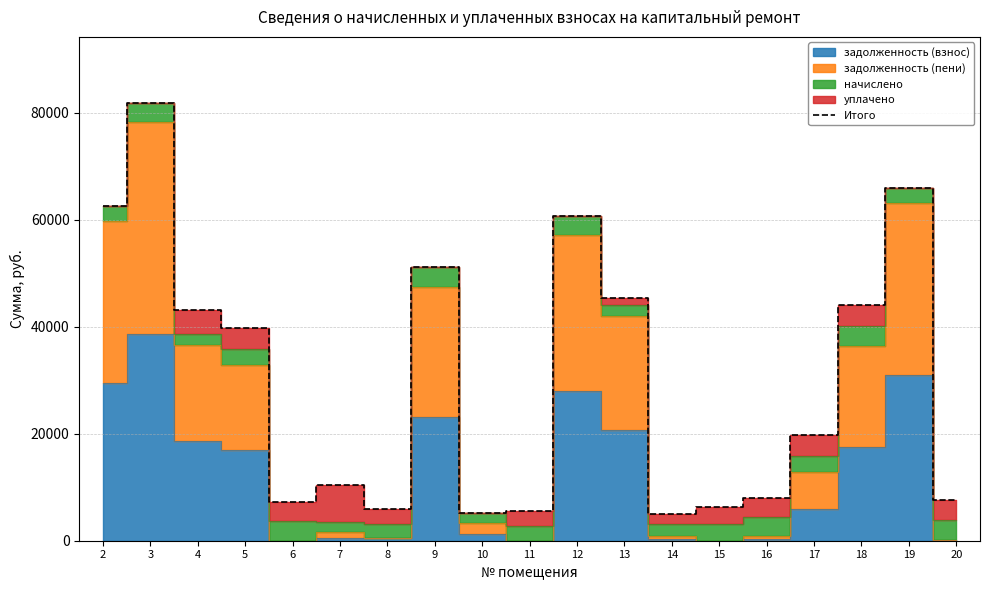

What is the value of the 18th point from the left?

65894.4